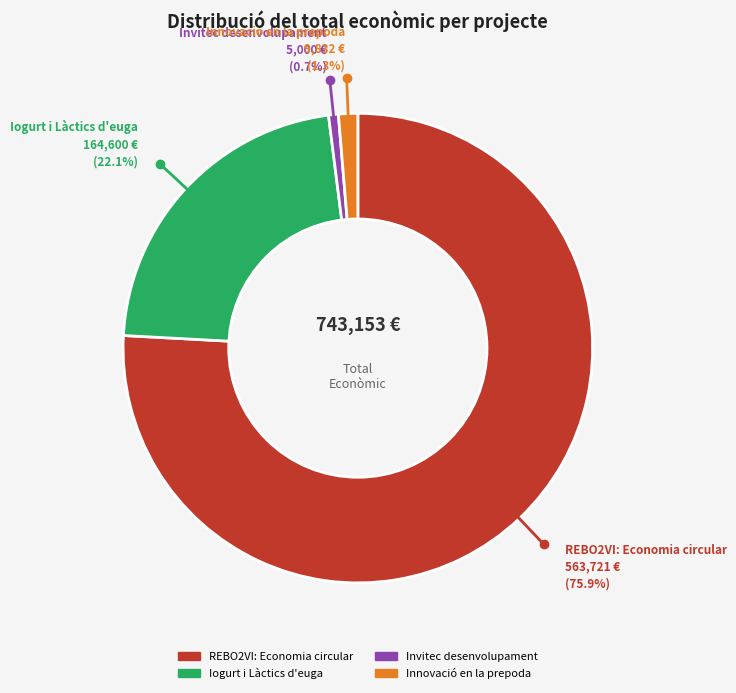

To the nearest percent, what portion does Iogurt i Làctics d'euga represent?

22%